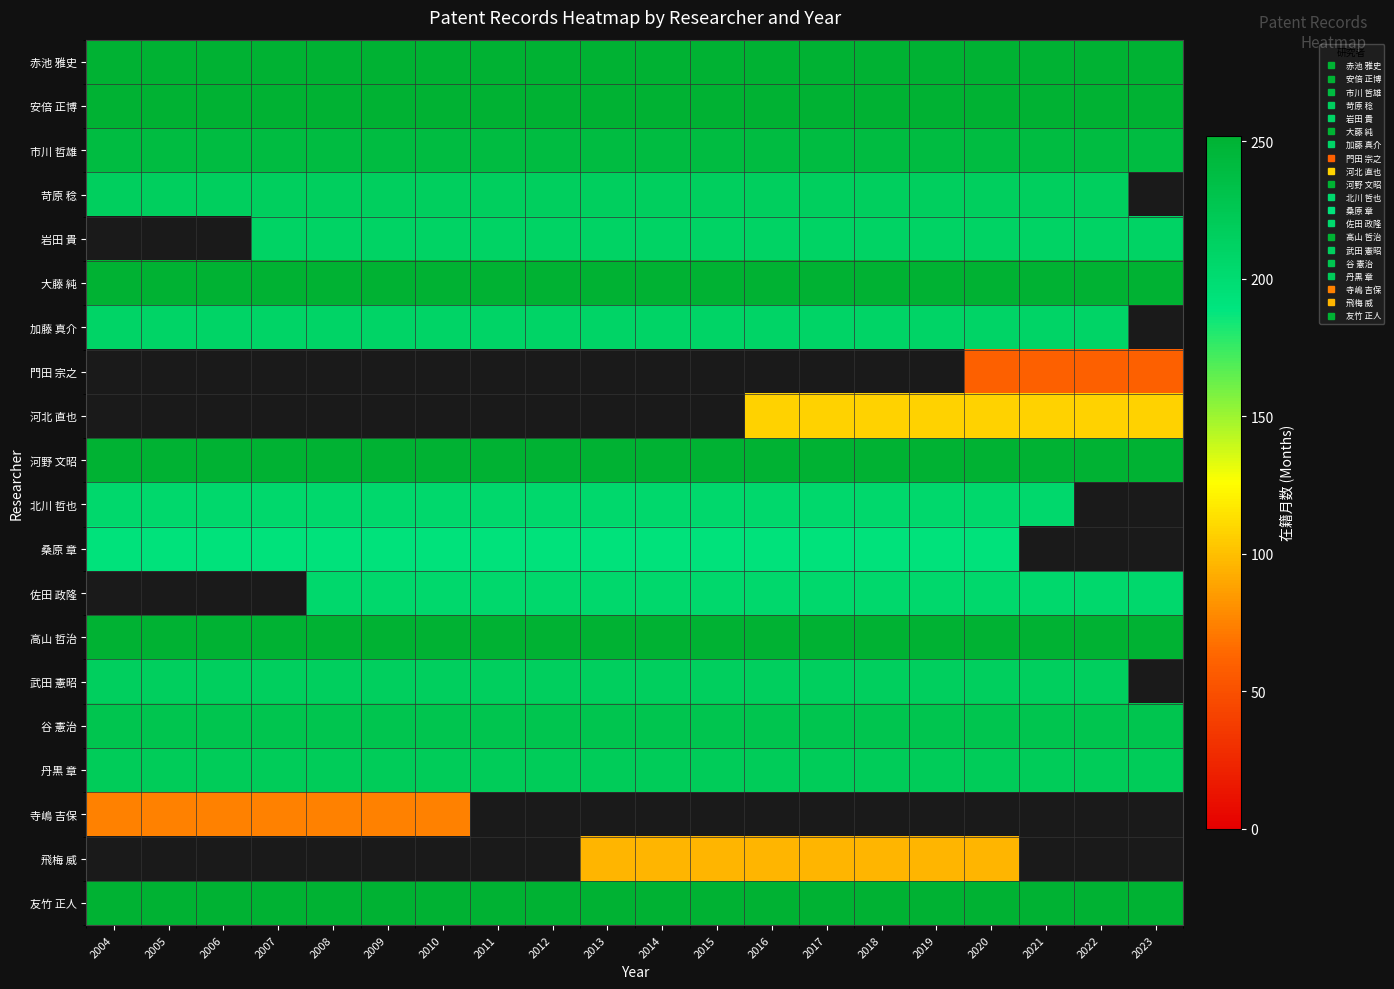

Between 2016 and 2007, which is larger?

2016